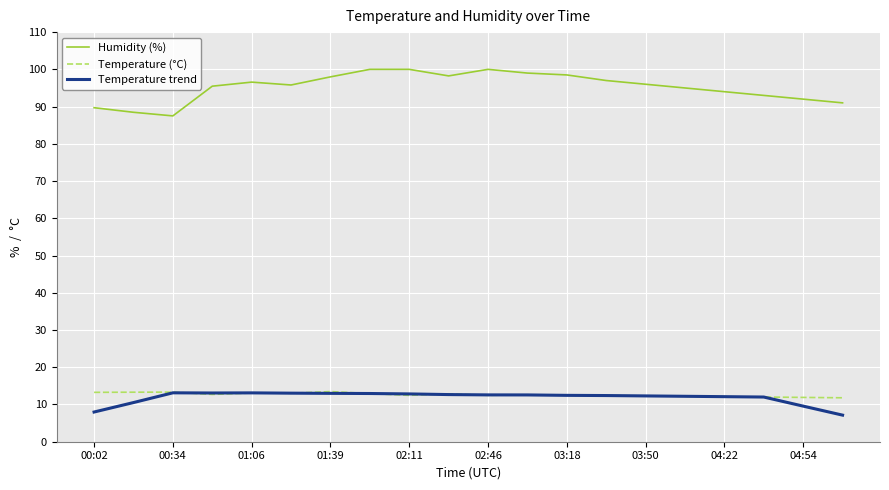

True or false: Humidity (%) and Temperature (°C) cross at least once.

False